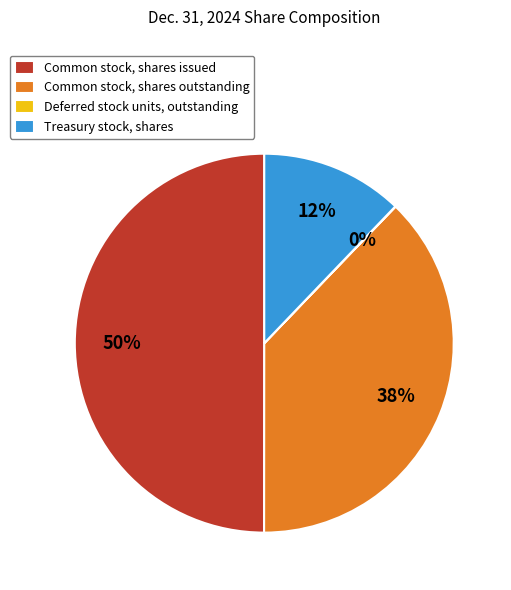

The Common stock, shares issued slice represents 50% of the pie. True or false?

True